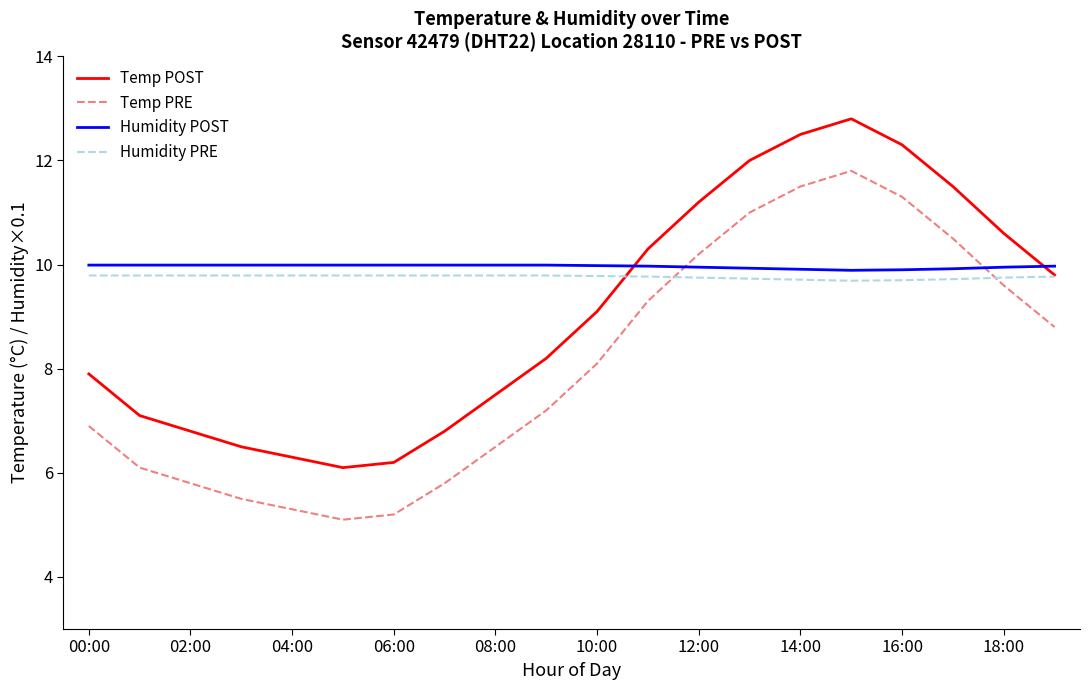

What is the smallest value displayed?

5.1